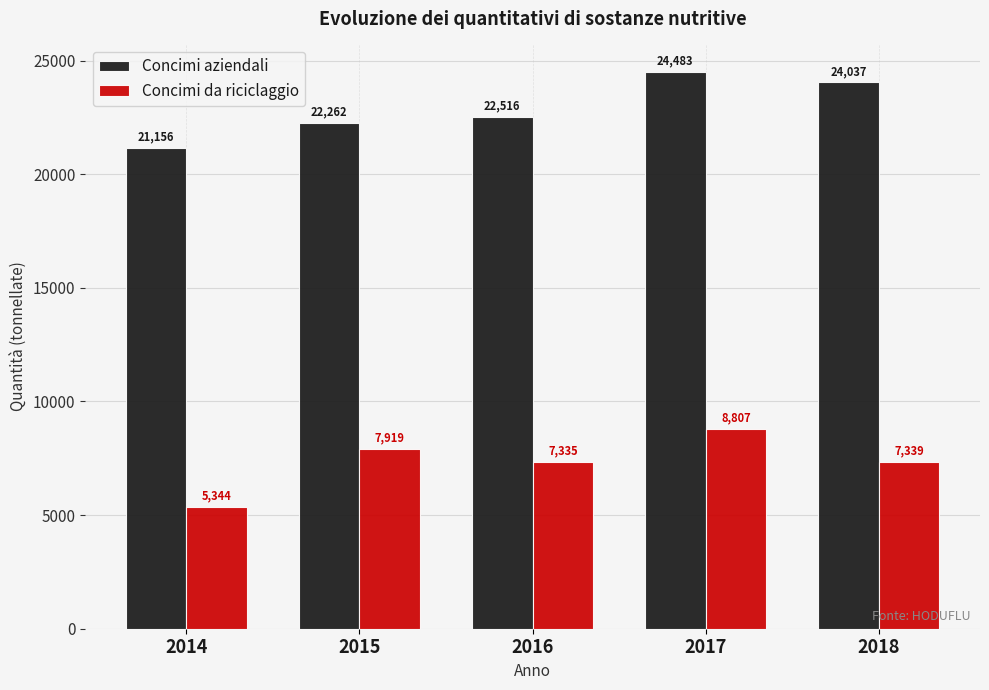

How many values in the Concimi da riciclaggio series are below 7339?

2